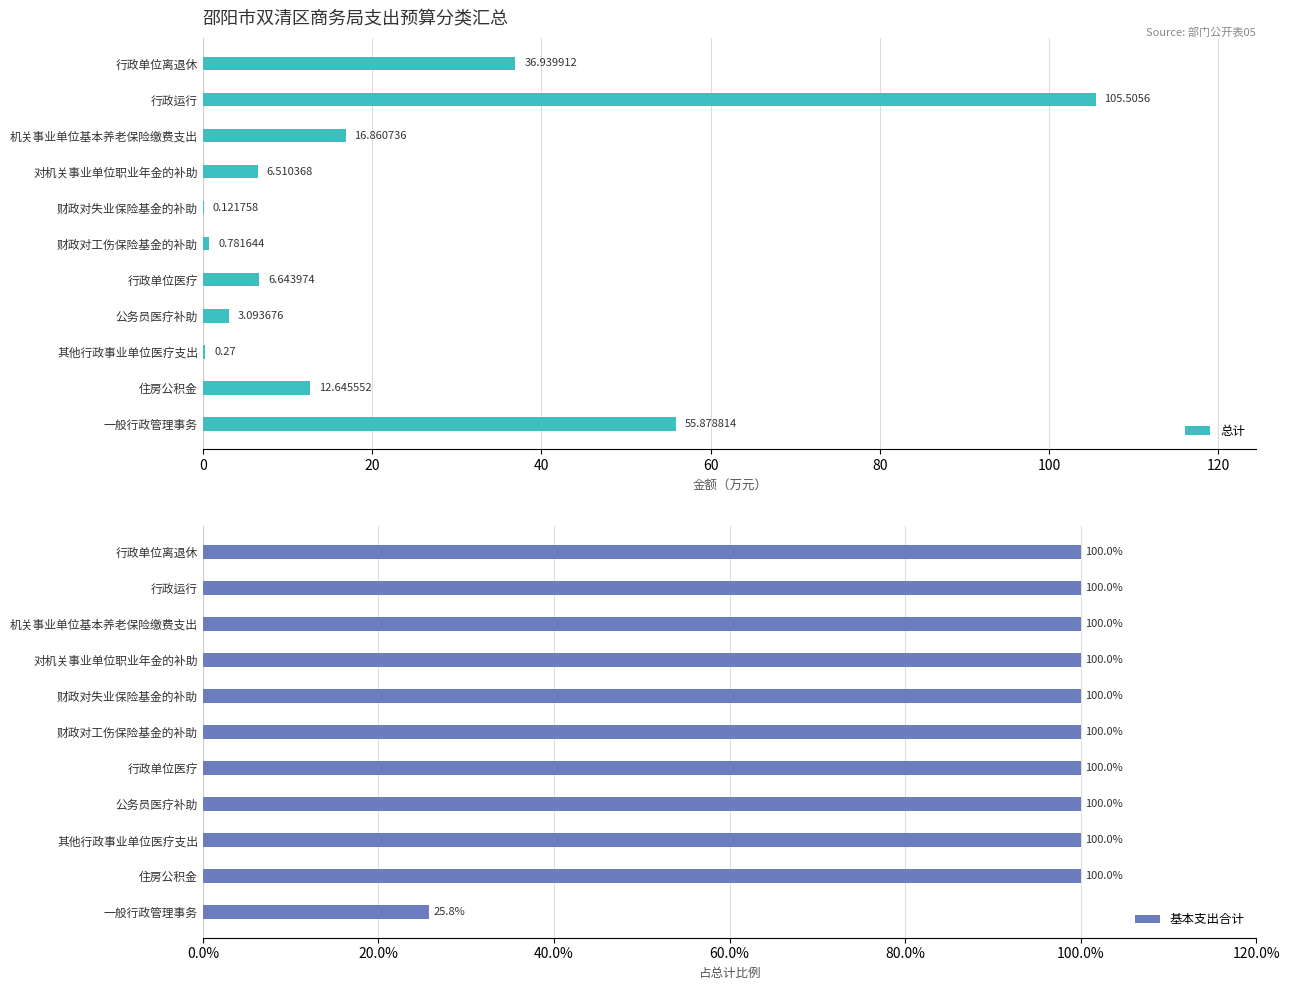

At which label does 总计 reach its peak?

行政运行